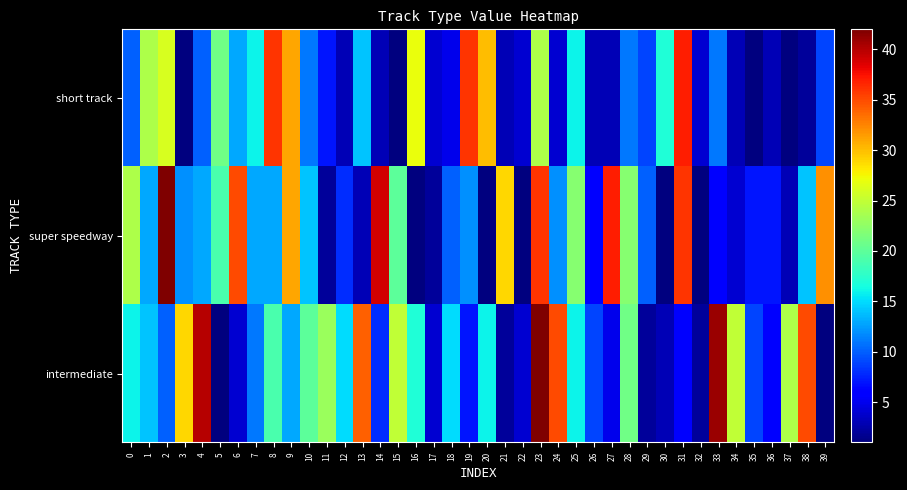

Which series has the widest spread of values?

super speedway